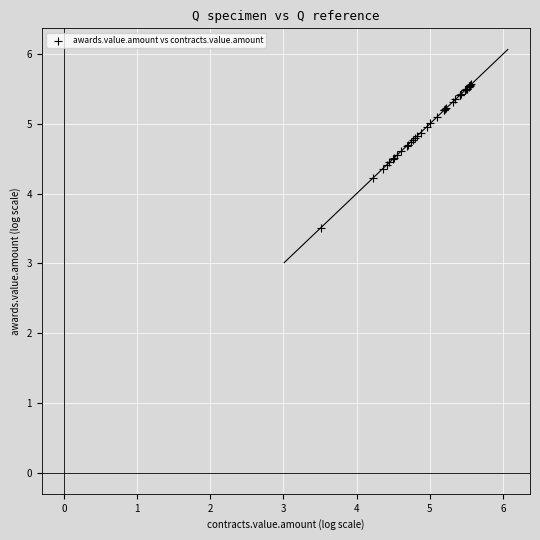

What Y value in the scatter plot is closest to 4?

4.2